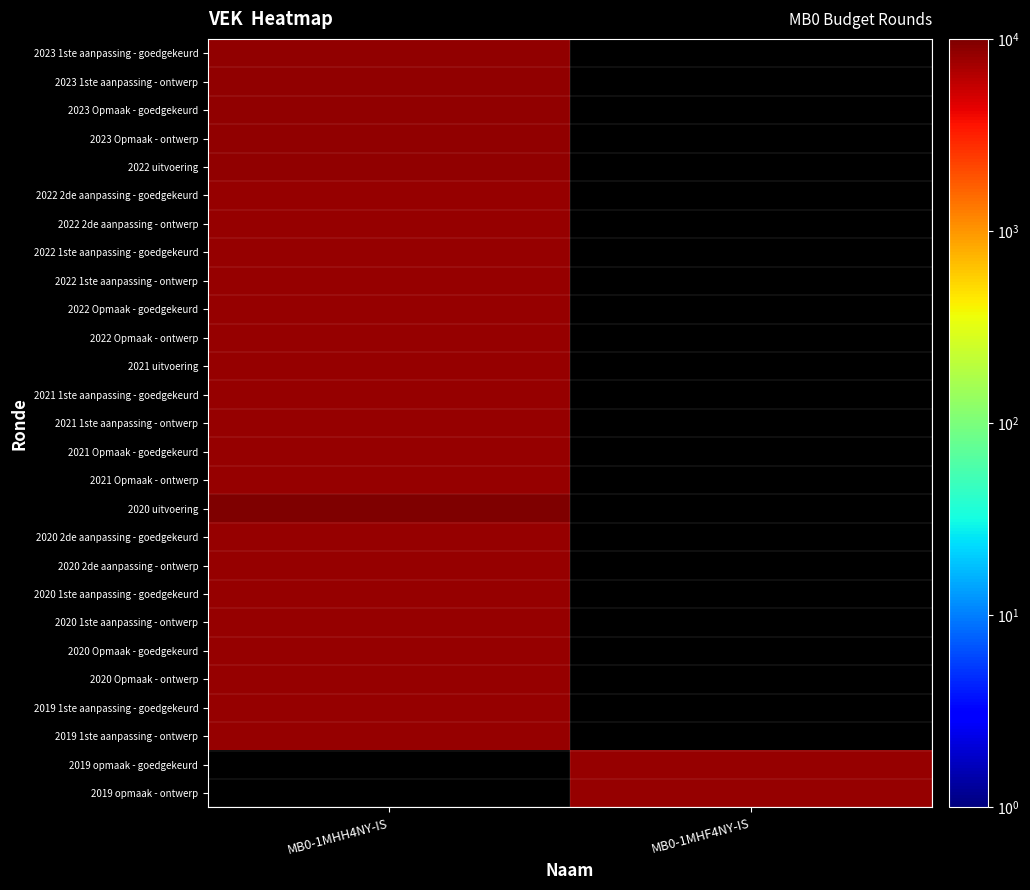

Rank the series at MB0-1MHF4NY-IS from highest to lowest value.

2023 1ste aanpassing - goedgekeurd, 2023 1ste aanpassing - ontwerp, 2023 Opmaak - goedgekeurd, 2023 Opmaak - ontwerp, 2022 uitvoering, 2022 2de aanpassing - goedgekeurd, 2022 2de aanpassing - ontwerp, 2022 1ste aanpassing - goedgekeurd, 2022 1ste aanpassing - ontwerp, 2022 Opmaak - goedgekeurd, 2022 Opmaak - ontwerp, 2021 uitvoering, 2021 1ste aanpassing - goedgekeurd, 2021 1ste aanpassing - ontwerp, 2021 Opmaak - goedgekeurd, 2021 Opmaak - ontwerp, 2020 uitvoering, 2020 2de aanpassing - goedgekeurd, 2020 2de aanpassing - ontwerp, 2020 1ste aanpassing - goedgekeurd, 2020 1ste aanpassing - ontwerp, 2020 Opmaak - goedgekeurd, 2020 Opmaak - ontwerp, 2019 1ste aanpassing - goedgekeurd, 2019 1ste aanpassing - ontwerp, 2019 opmaak - goedgekeurd, 2019 opmaak - ontwerp